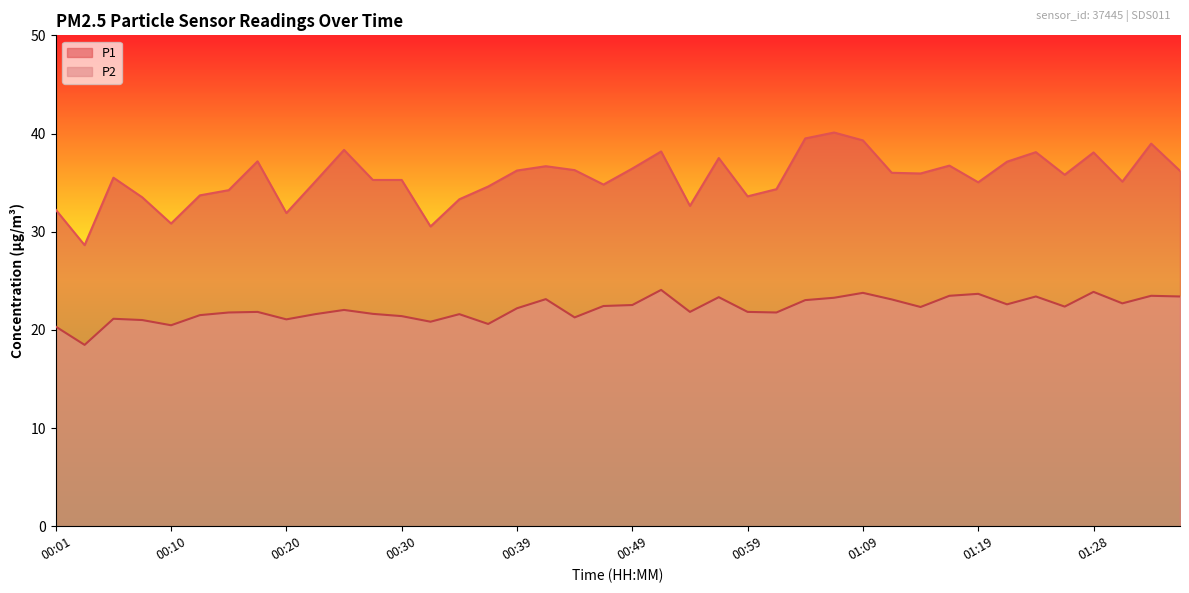

The P2 series shows 20.6 at 00:37. True or false?

True